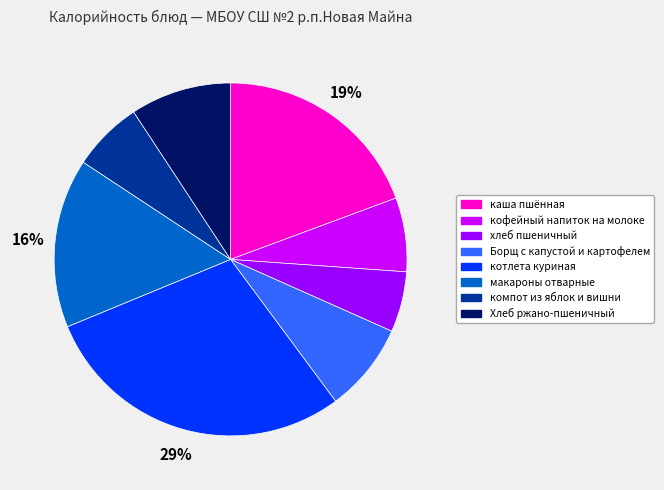

How many segments does this pie chart have?

8